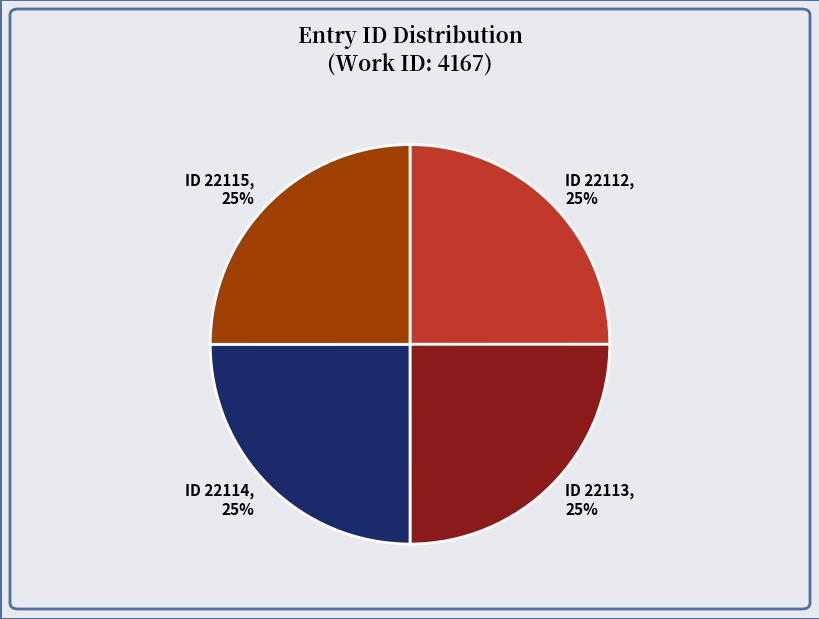

Does any single category account for the majority?

No